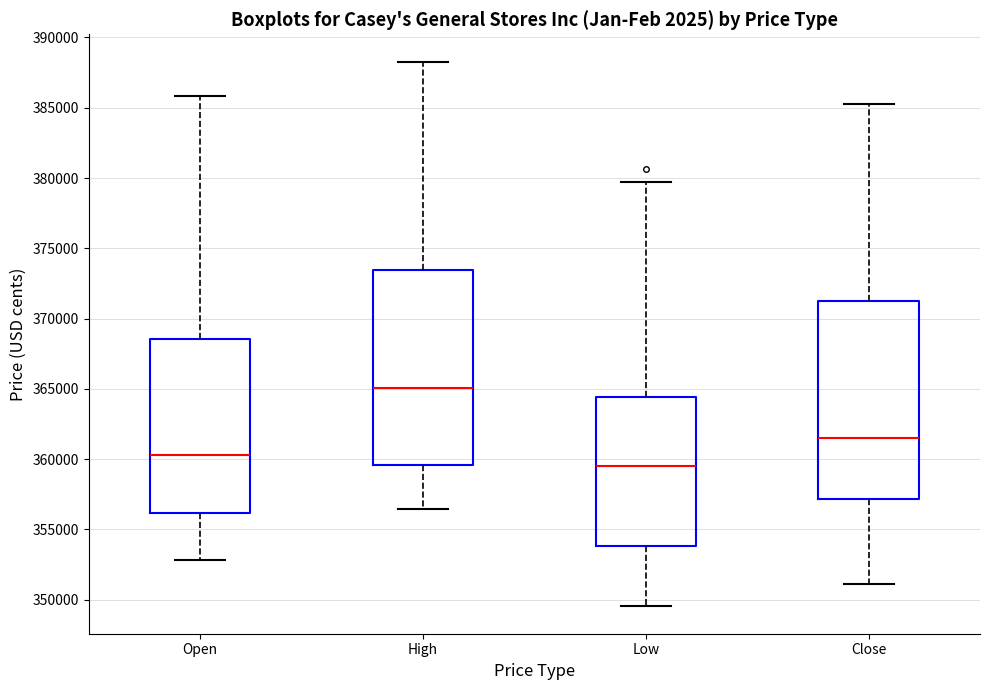

Reading left to right, read every box against the y-axis: the position of its median line, the range the box covers, and the ends of its whiskers. The values are not printed on the chart, so give them approximately, as read against the axis.

Open: median 360500, box 356000 to 368500, whiskers 353000 to 386000
High: median 365000, box 359500 to 373500, whiskers 356500 to 388500
Low: median 359500, box 354000 to 364500, whiskers 349500 to 379500
Close: median 361500, box 357000 to 371500, whiskers 351000 to 385000